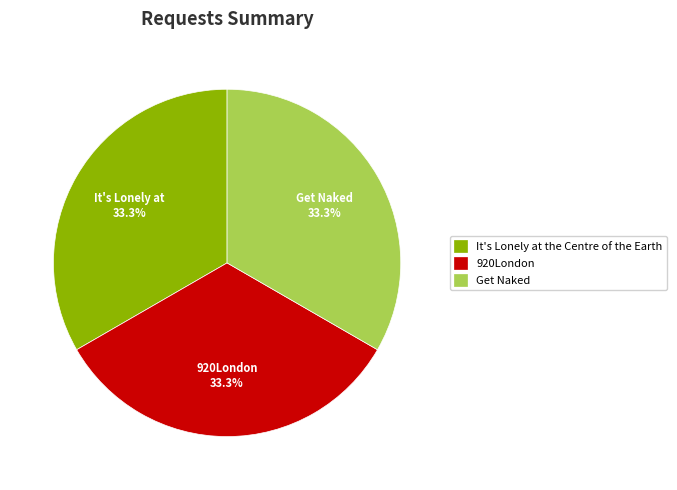

True or false: 920London accounts for 26% of the total.

False